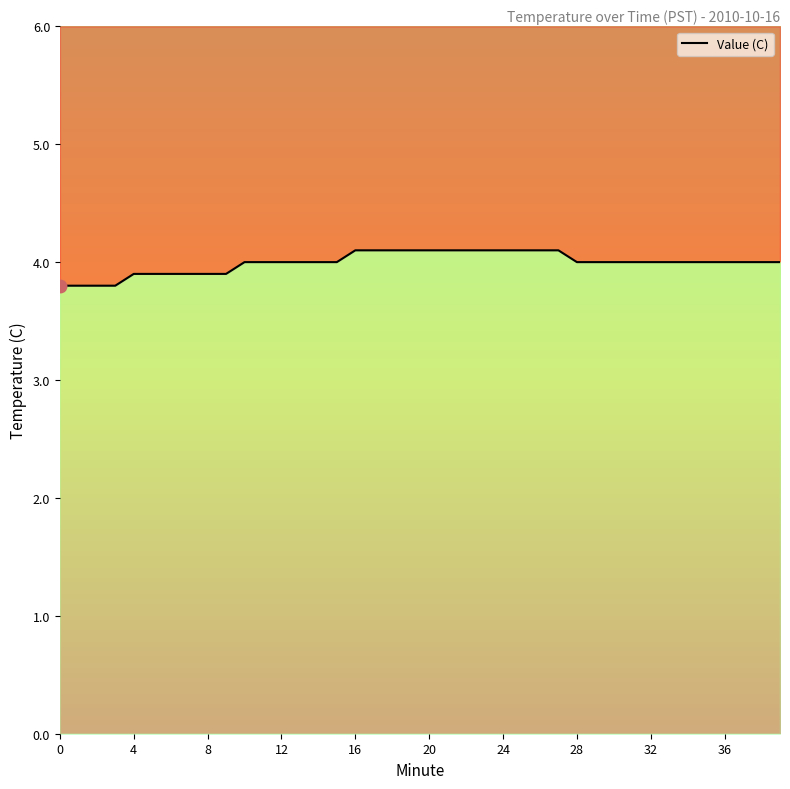

True or false: the data has more than 0 interior local peaks.

False